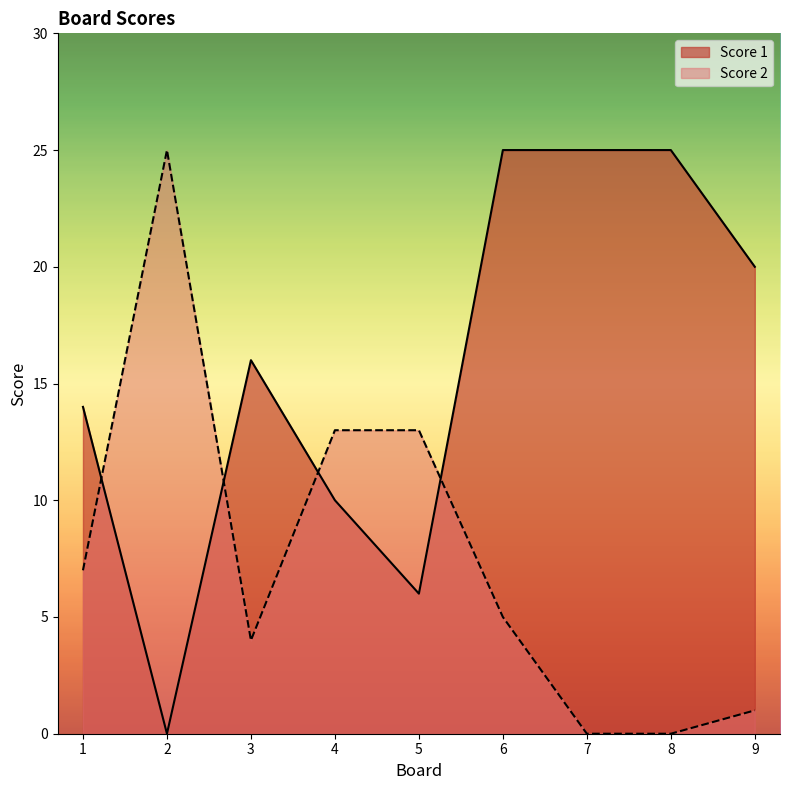

How many interior local peaks does the Score 1 series have?

1